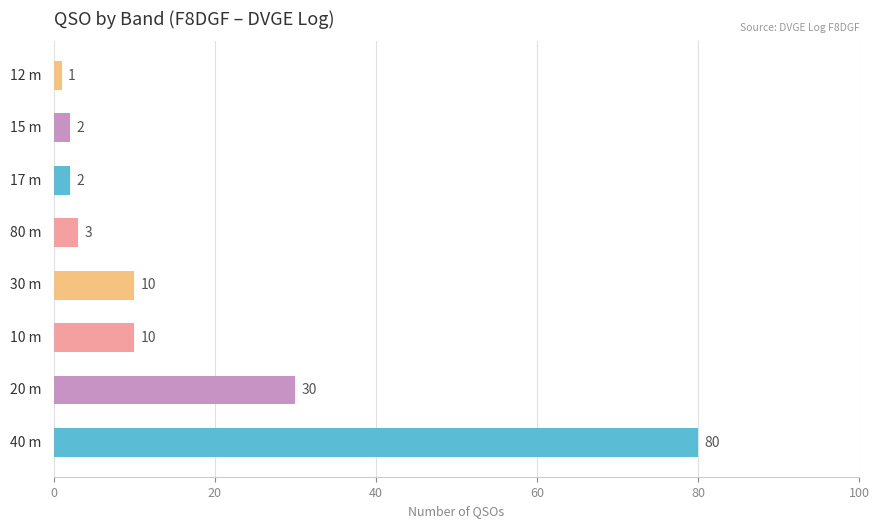

Are the bars horizontal?

Yes